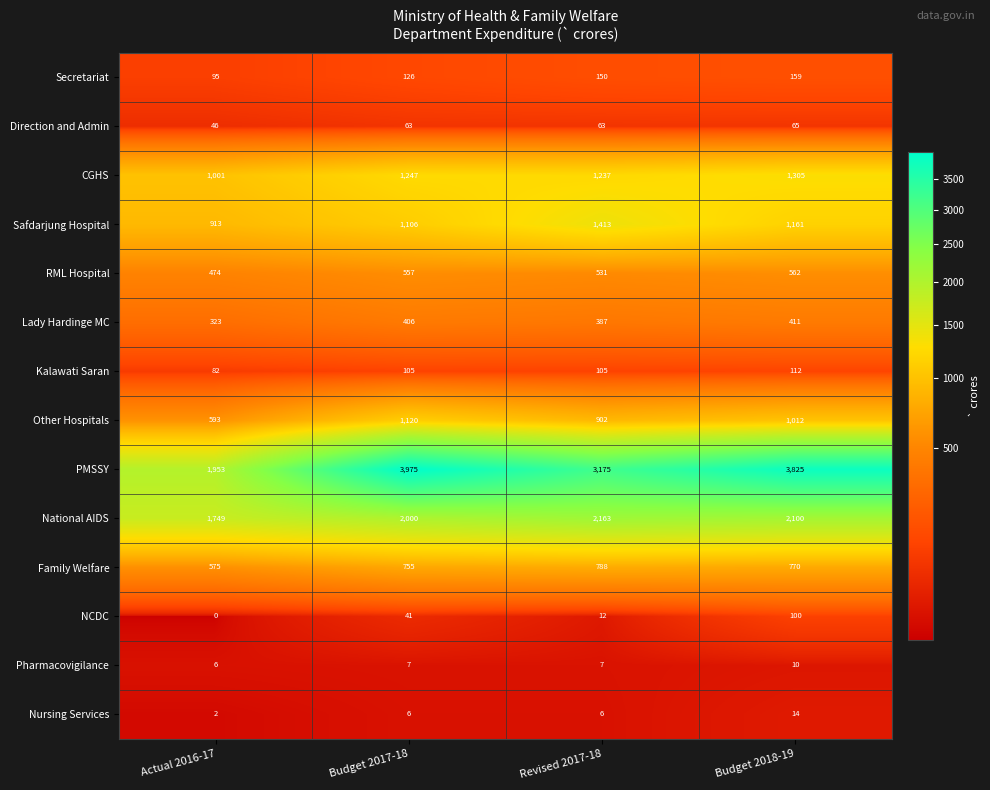

At how many categories does at least one series exceed 802?

4